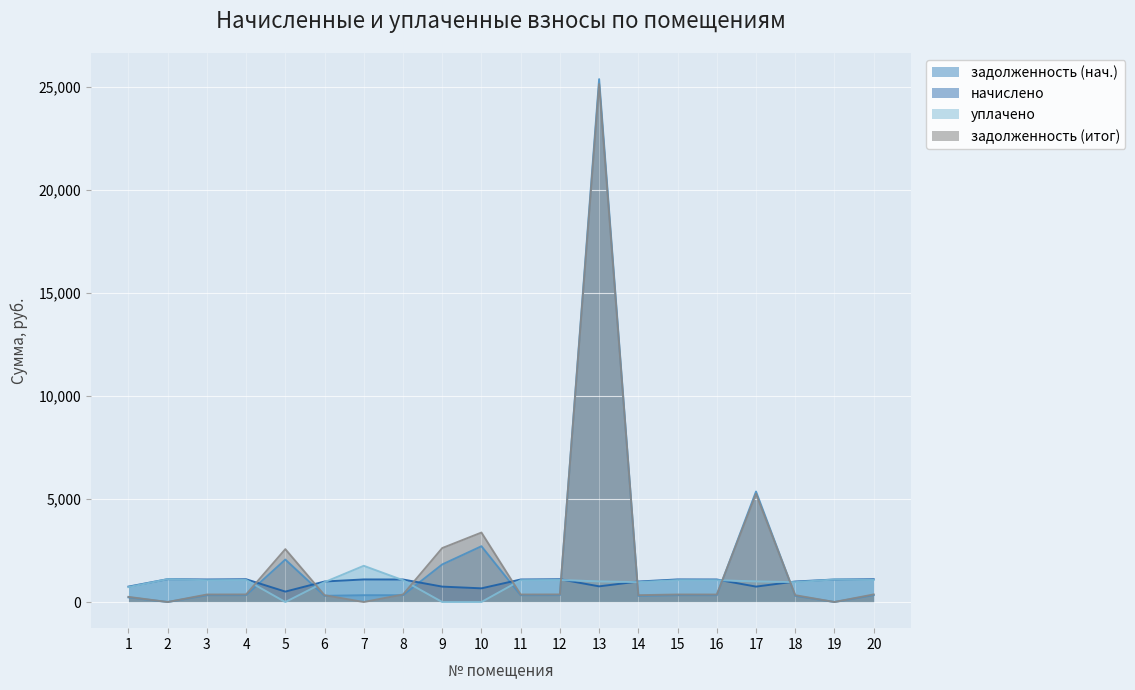

What is the sum of all задолженность итог (col_6) values?

43117.4